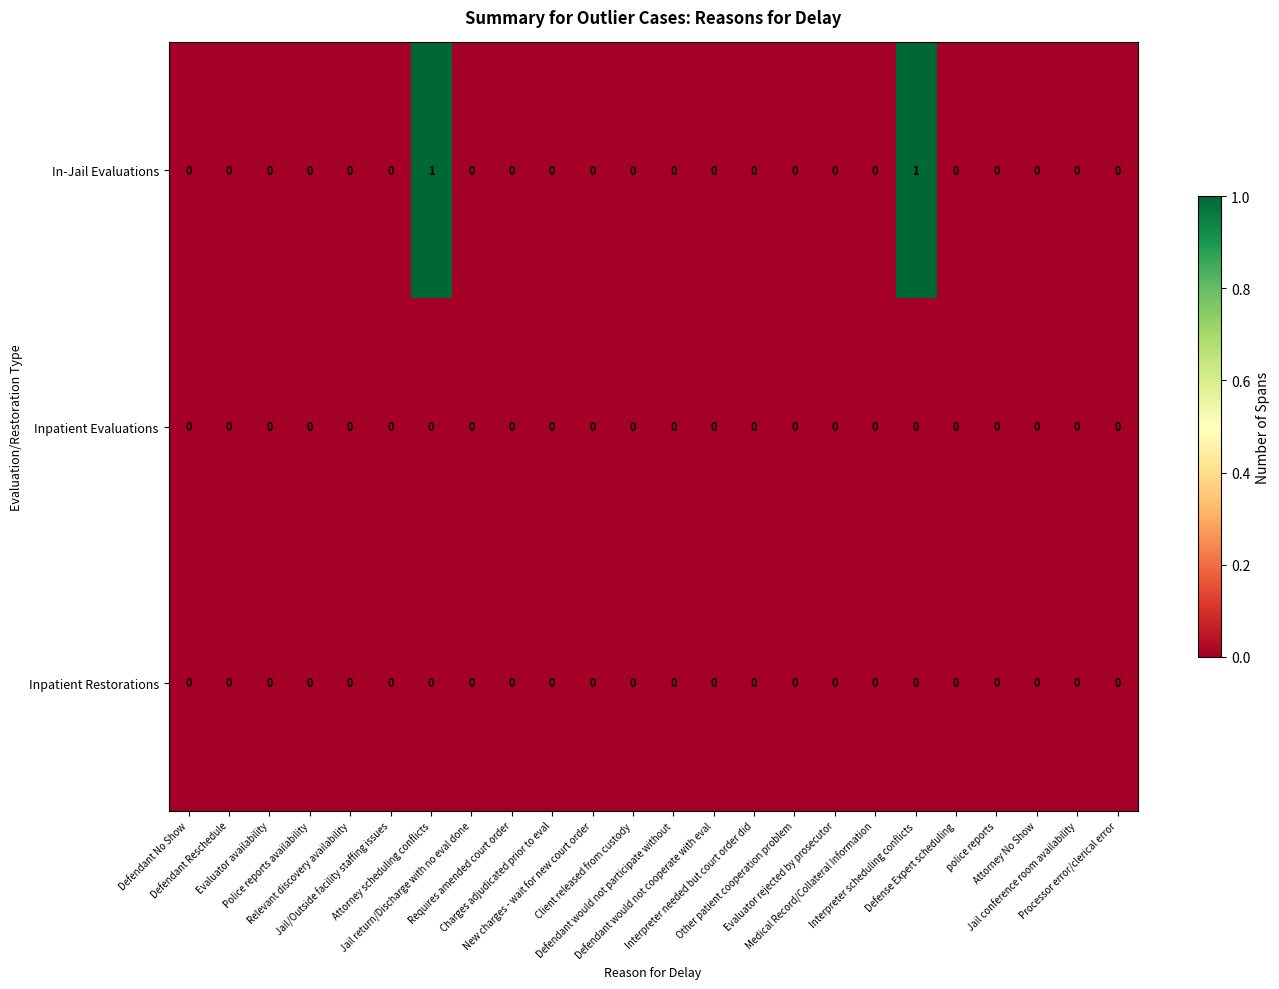

Which series has the largest total across all categories?

In-Jail Evaluations